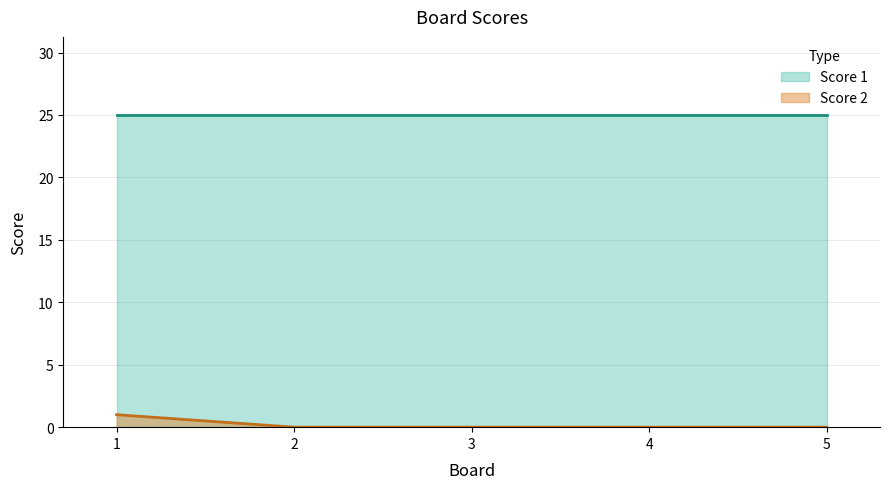

Is it true that the value at 5 is 0?

True